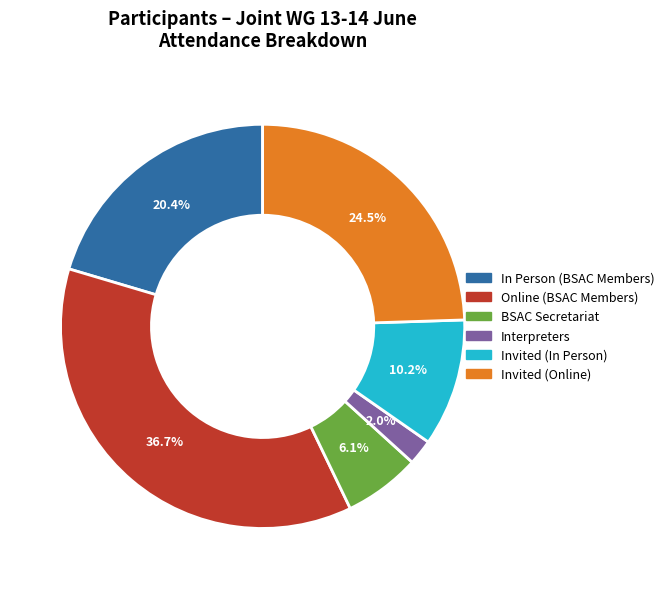

Is there a majority slice in this chart?

No